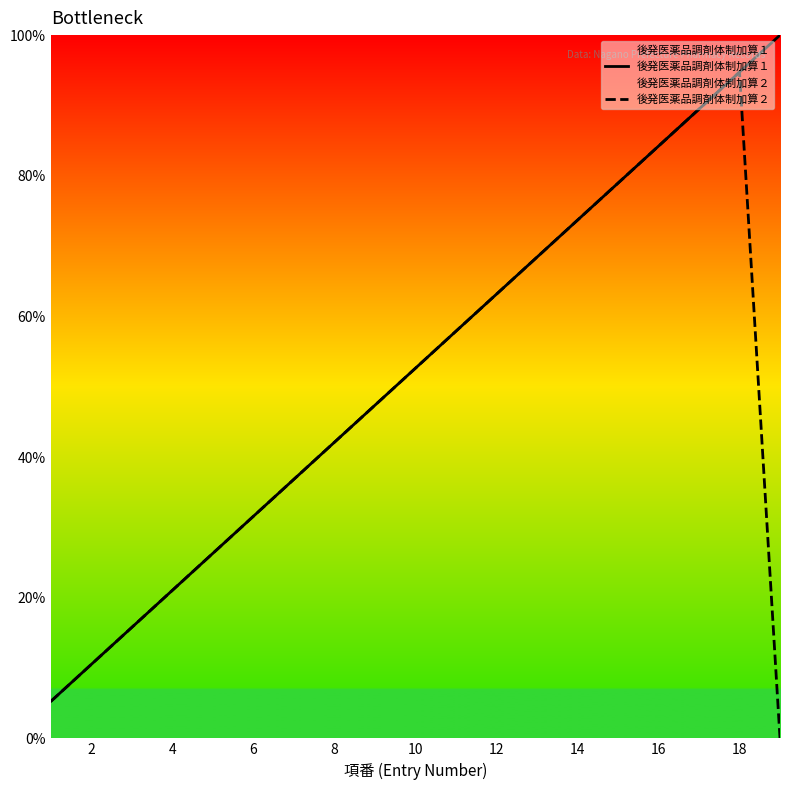

What is the sum of the 後発医薬品調剤体制加算１ values at 4 and 18?

115.8